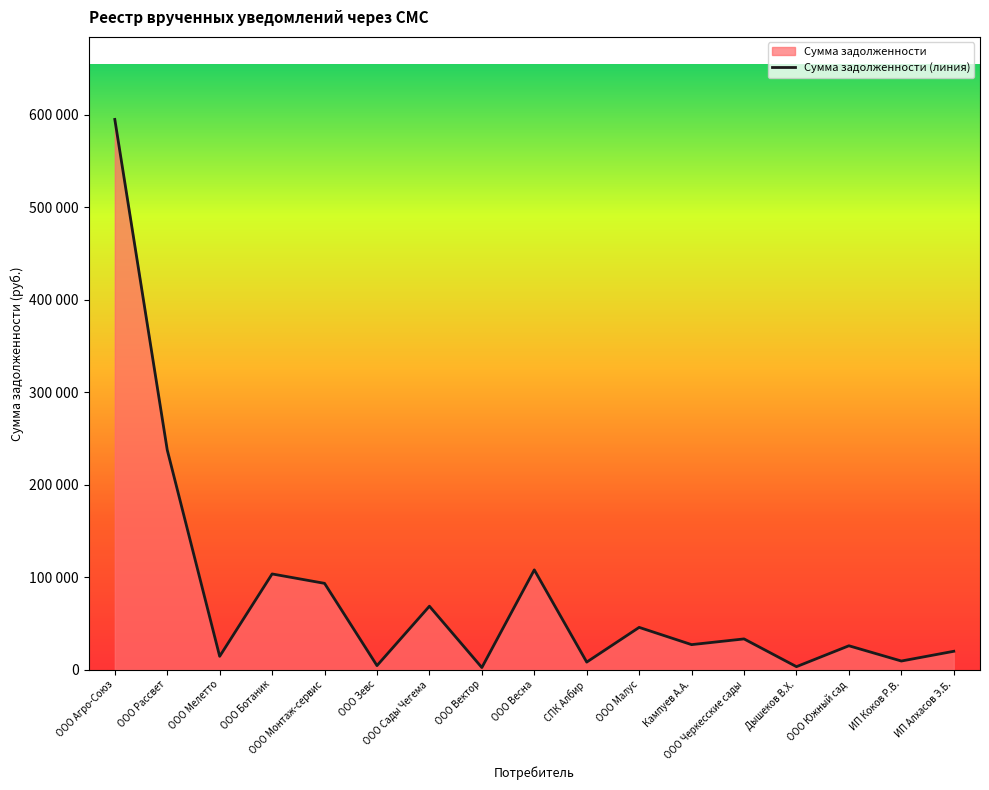

Reading left to right, list all the values displayed in this chart.

594811.4	237504.8	14426.6	103476.4	93316.4	4387.6	68600.5	2299.4	107881.9	8198.5	45716.5	27071.4	33243.8	3251.1	25842.7	9348.9	19874.8